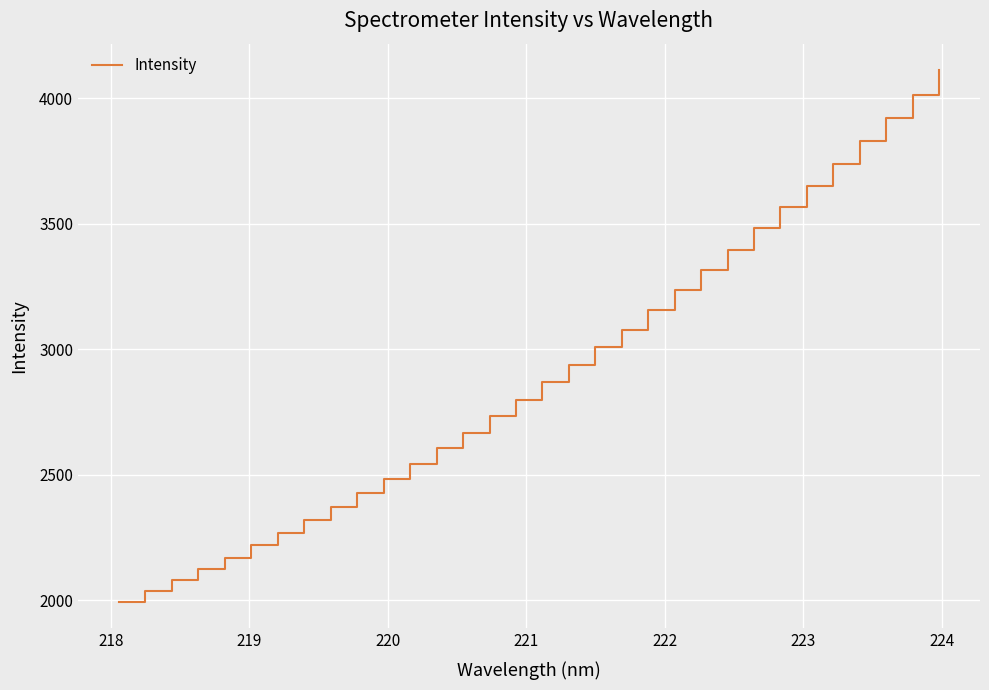

What is the difference between the maximum and minimum values?

2115.9